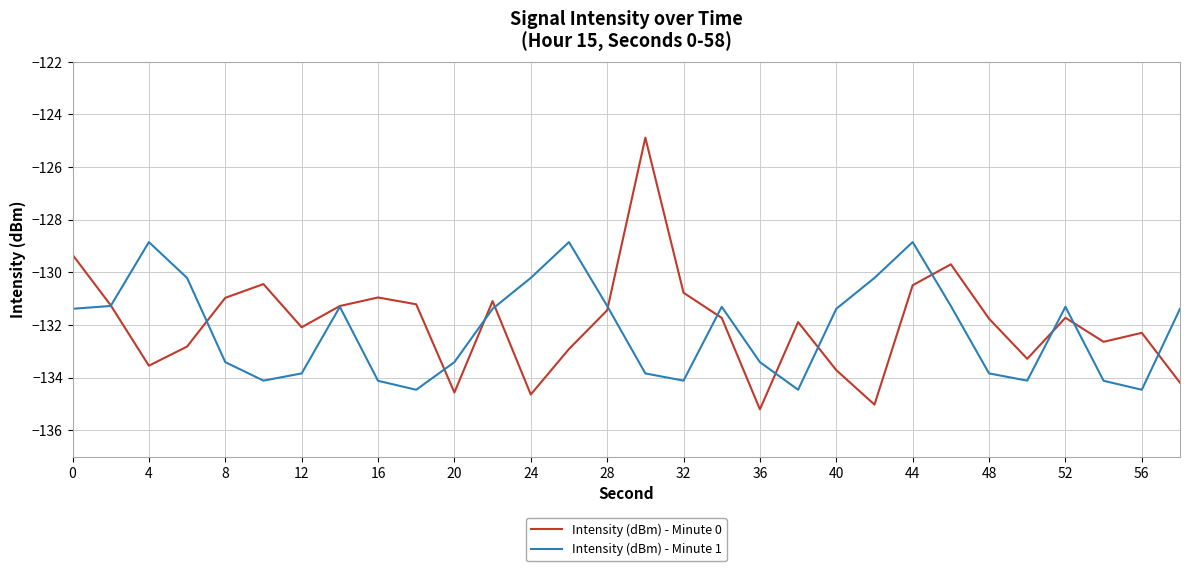

Rank the series by their maximum value, from lowest to highest.

Intensity (dBm) - Minute 1, Intensity (dBm) - Minute 0